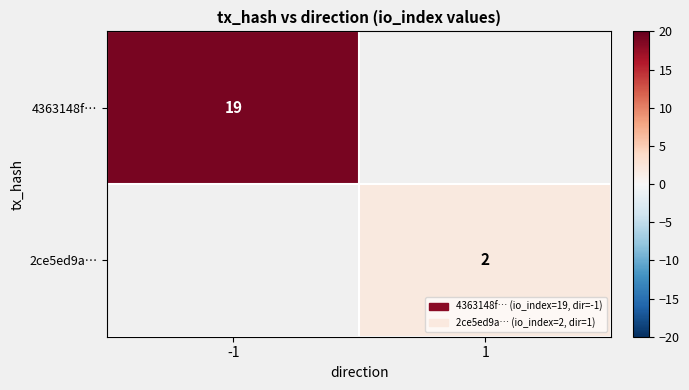

Is the value of 4363148f… at -1 greater than the value of 2ce5ed9a… at 1?

Yes